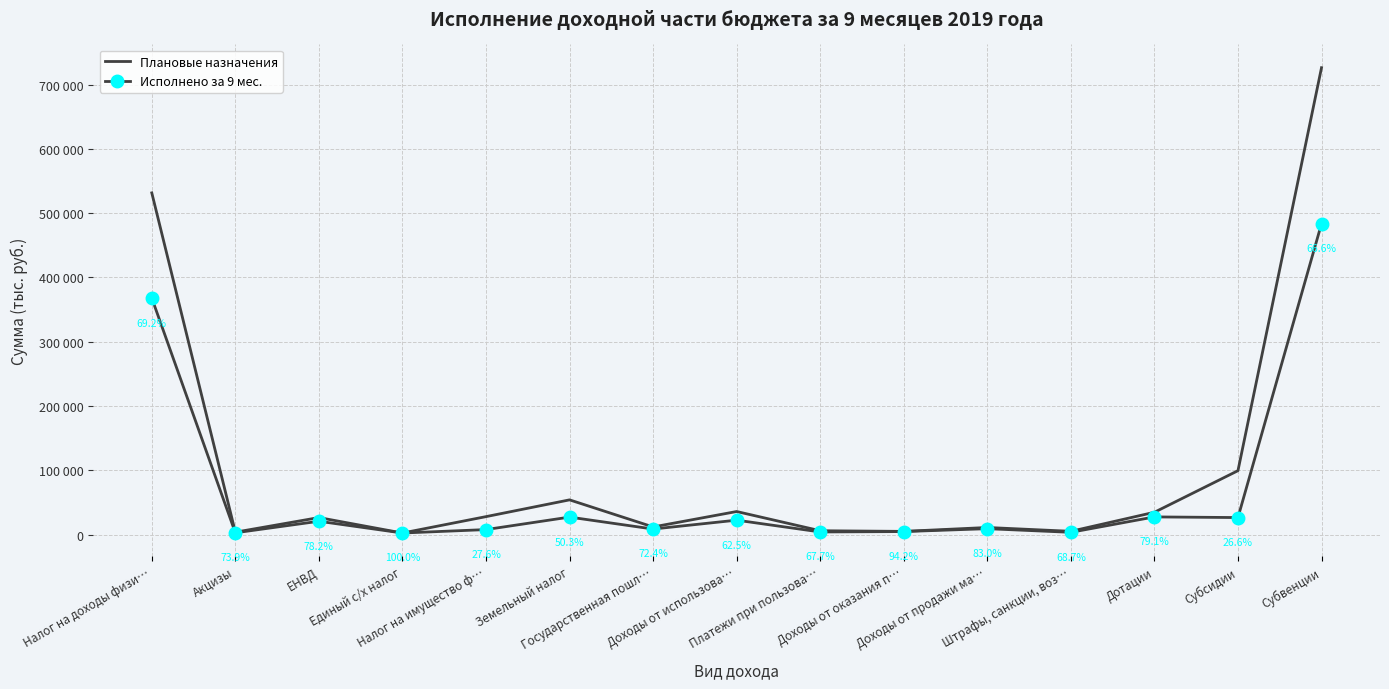

How many interior local peaks does the Исполнено за 9 мес. series have?

5